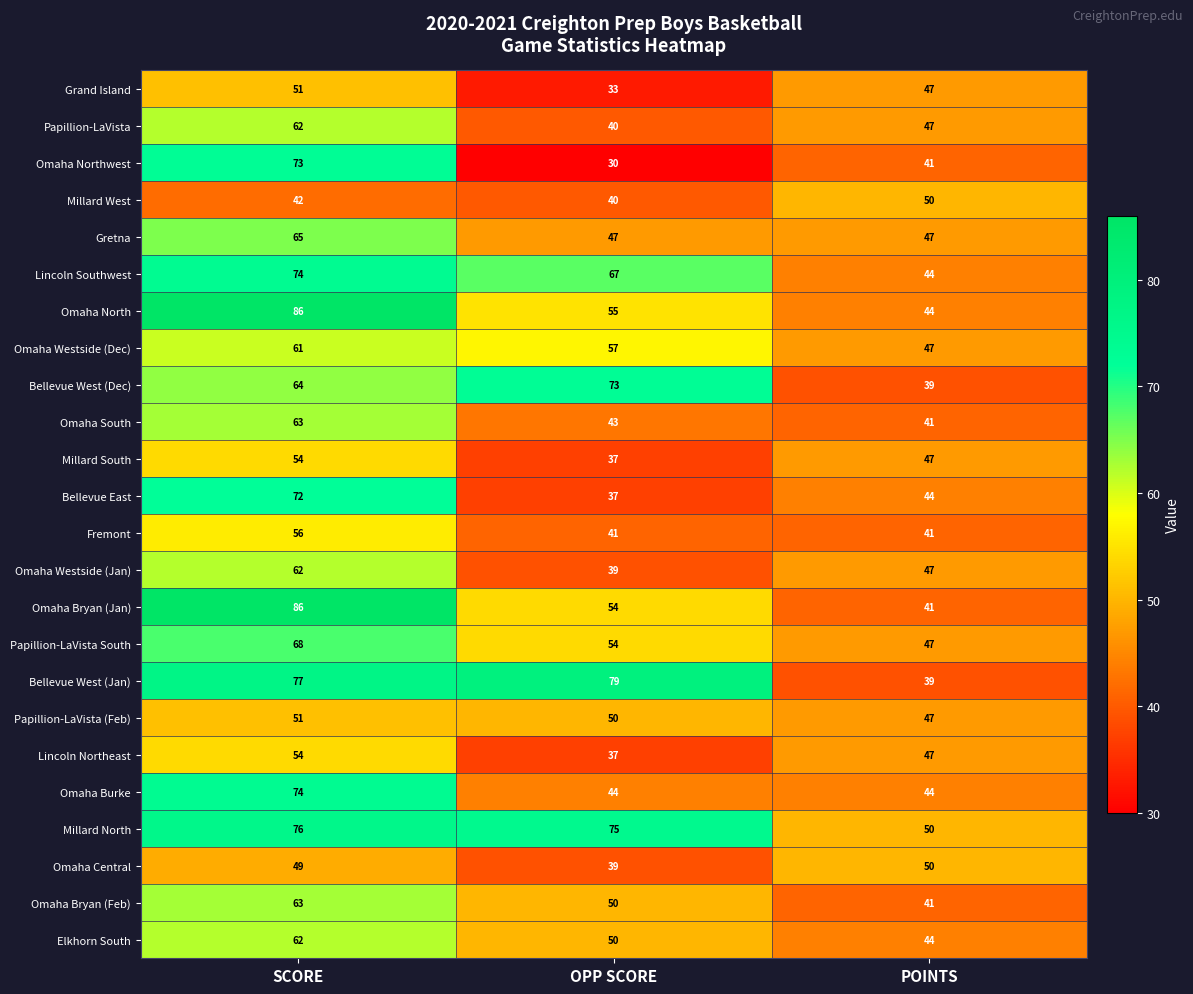

Is it true that Omaha Northwest equals 41 at POINTS?

True